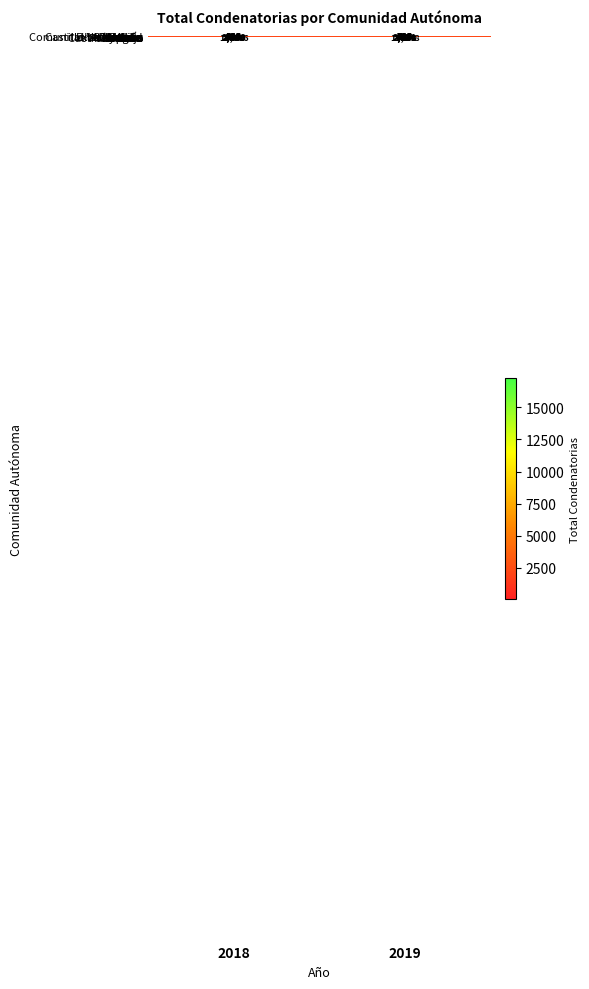

Which series changed the most between 2018 and 2019?

España